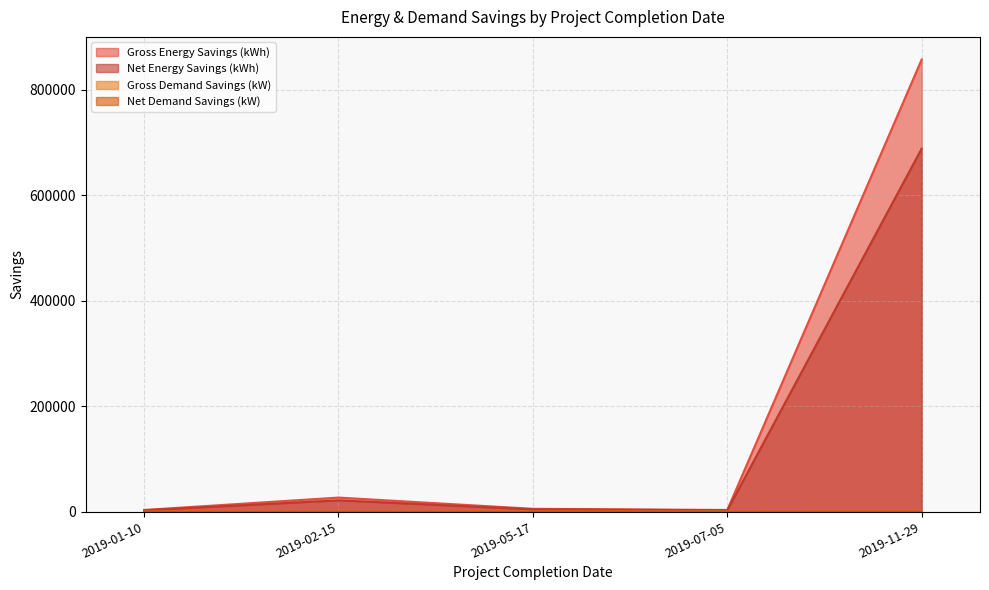

Where is the first local minimum for Net Energy Savings (kWh)?

2019-07-05